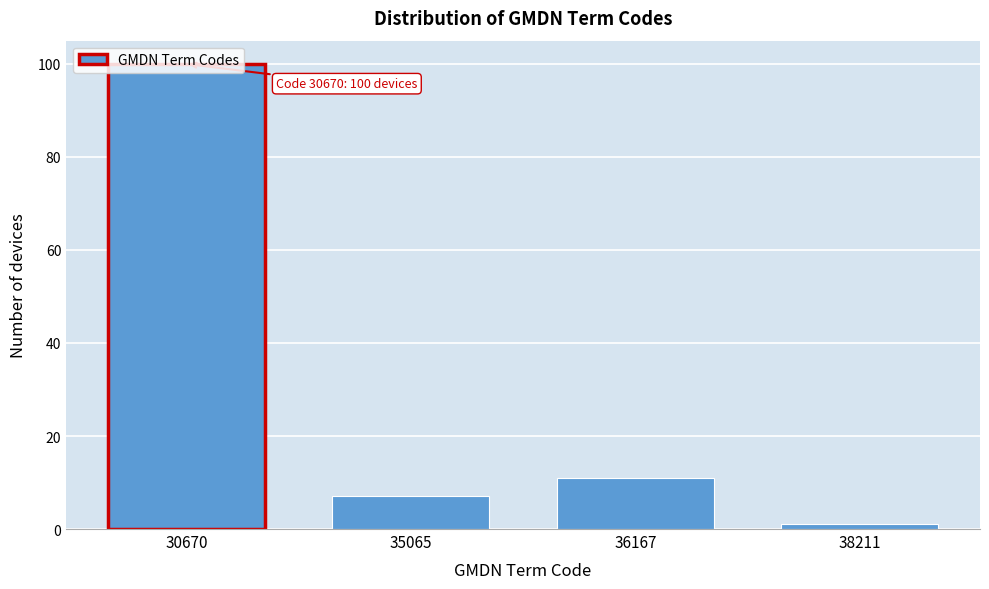

What is the ratio of the value at 30670 to the value at 35065?

14.3